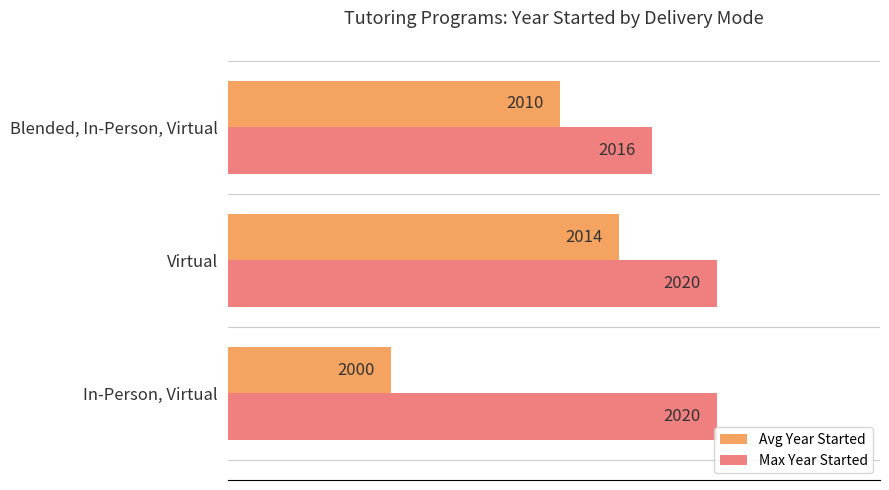

At how many categories does at least one series exceed 2018?

2